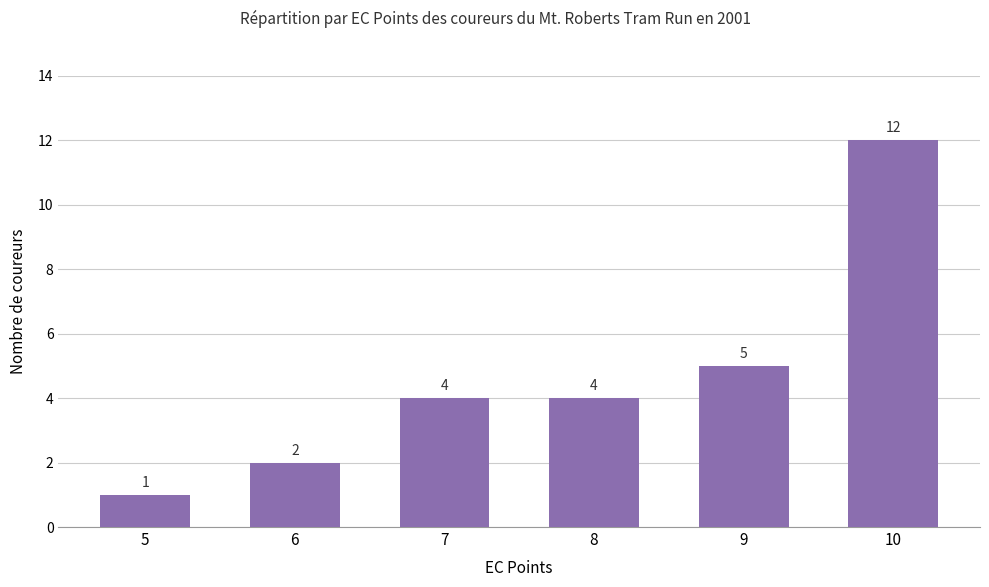

Where is the data nearest to the value 6?

9